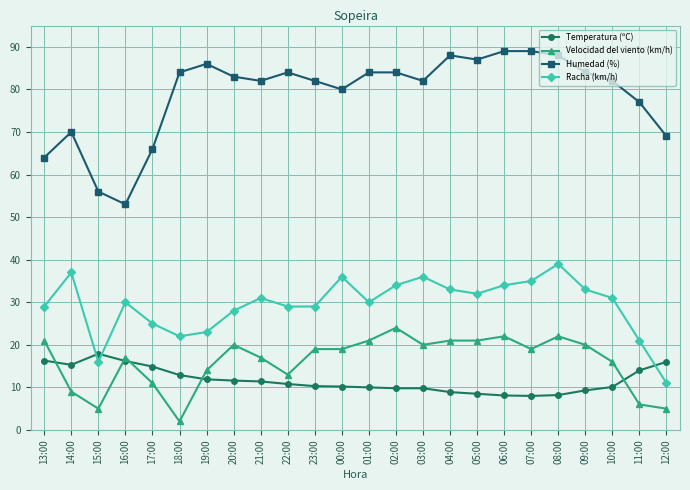

Which series has the largest range (max minus min)?

Humedad (%)